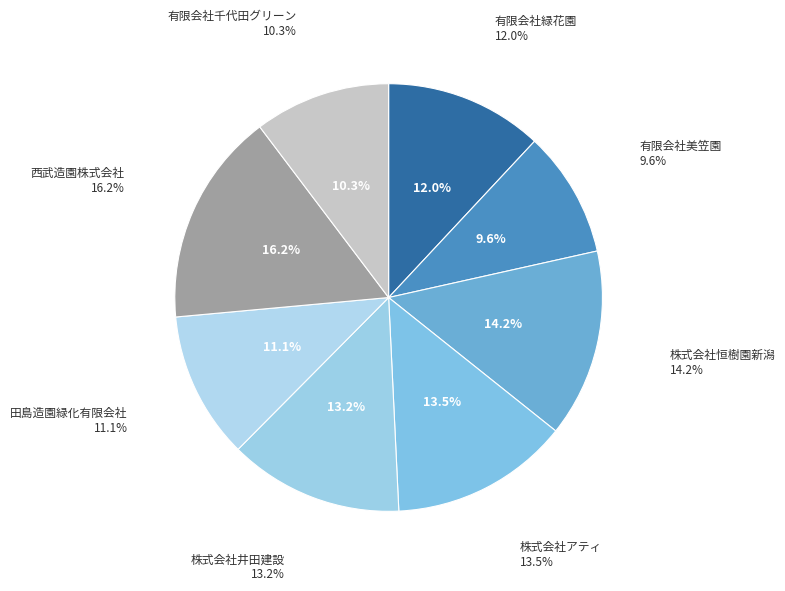

Which slice is the smallest?

市内本店(有限会社美笠園)